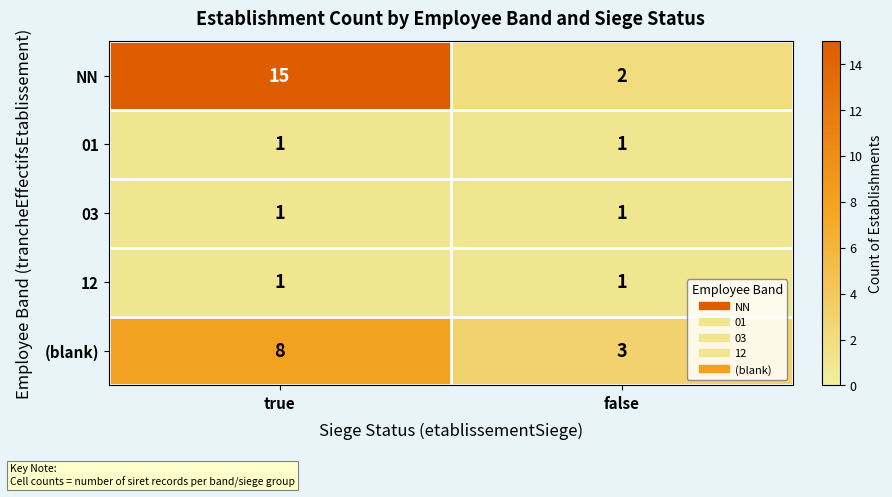

Which series has the largest total across all categories?

NN